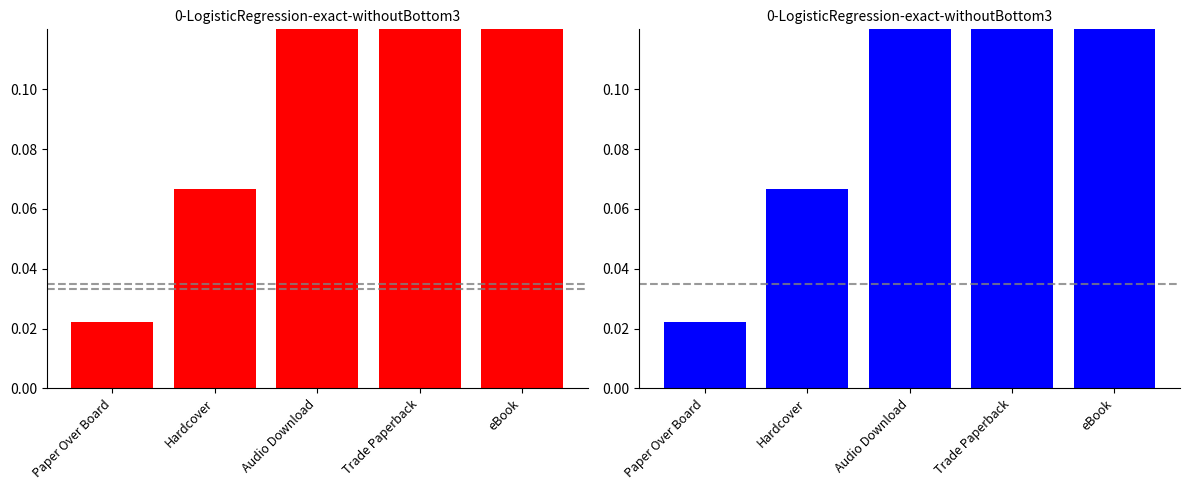

The Trade Paperback series shows 0.6 at eBook. True or false?

False